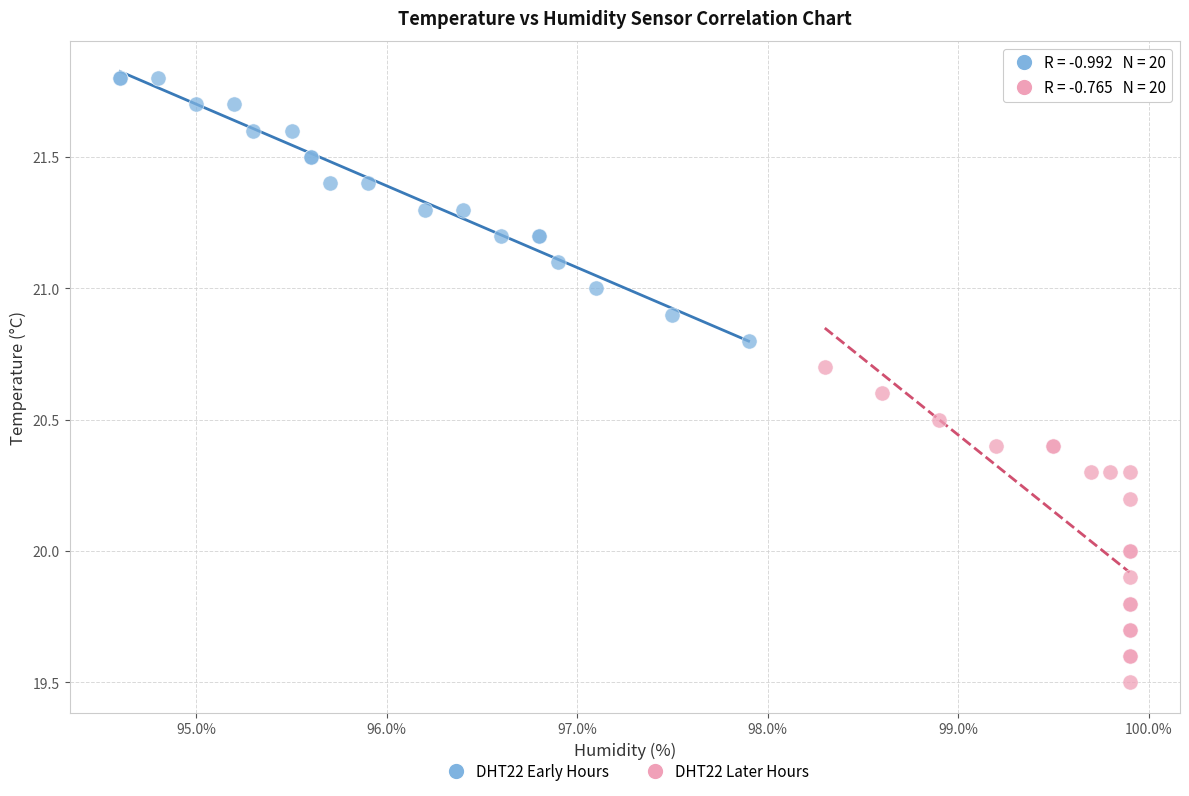

What are all the series names shown in the legend?

DHT22 Early Hours, DHT22 Later Hours